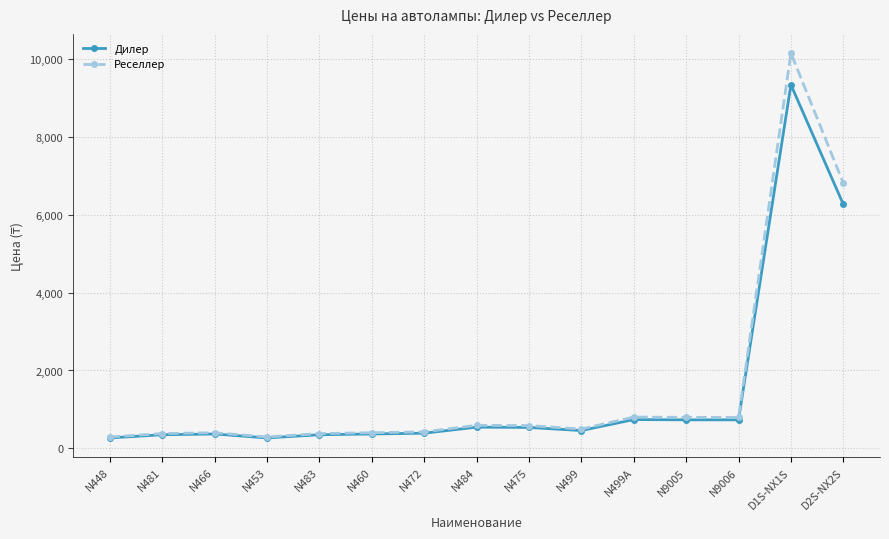

The value of Дилер at N9005 is 1138. True or false?

False